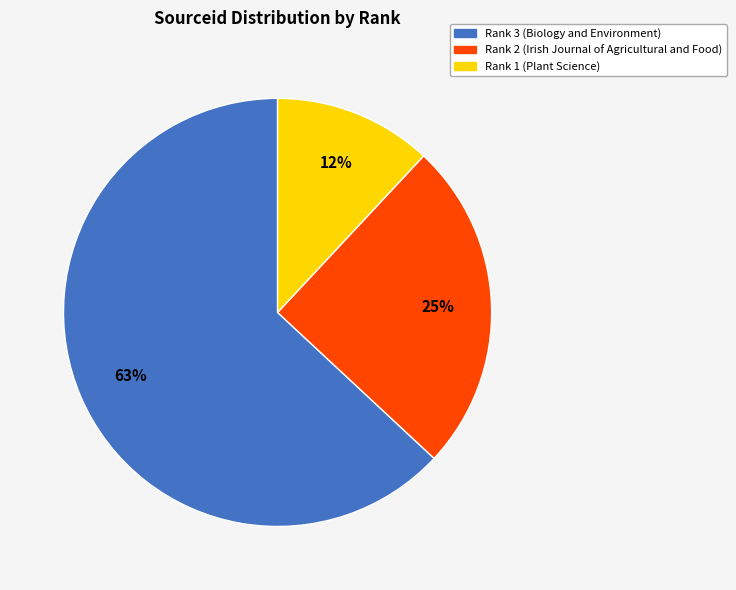

Is there any slice that represents more than half of the pie?

Yes